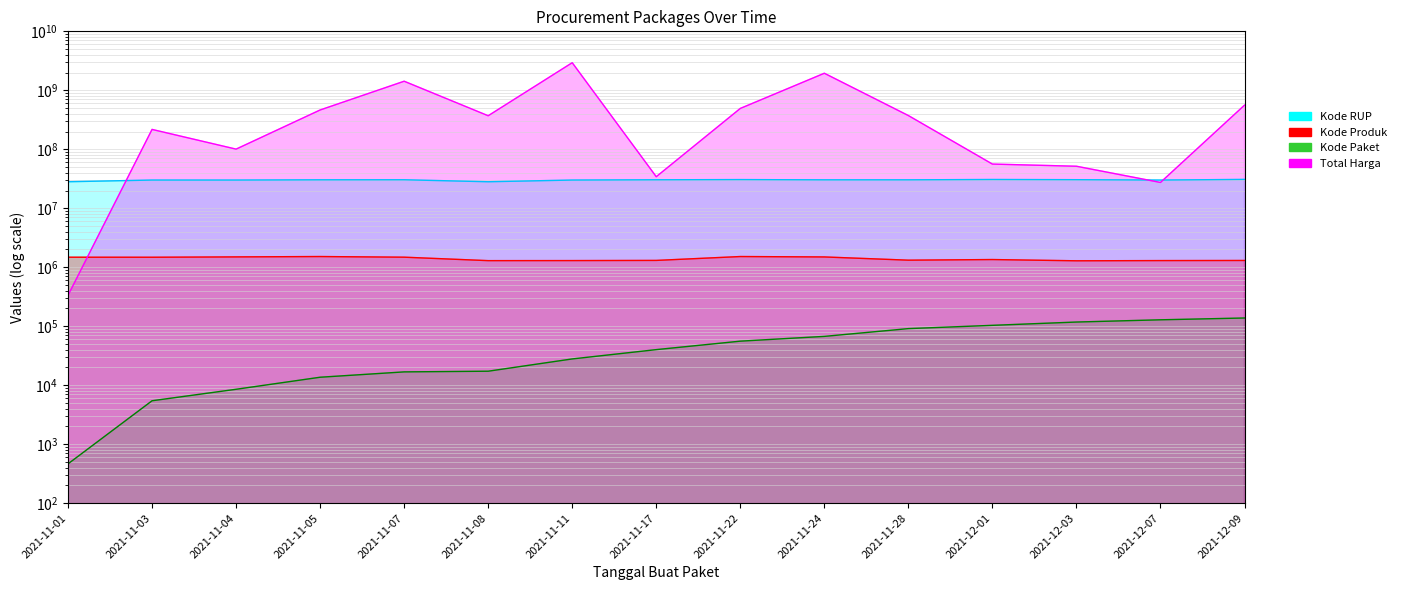

How many times do Kode Produk and Total Harga cross each other?

1